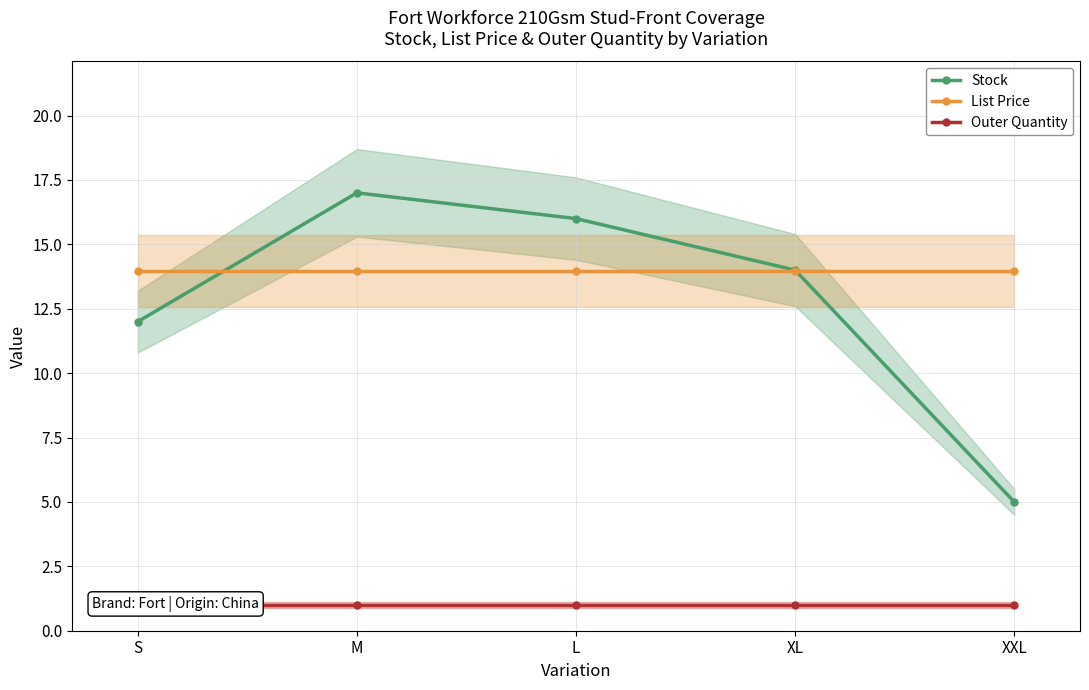

Rank the series at S from highest to lowest value.

List Price, Stock, Outer Quantity